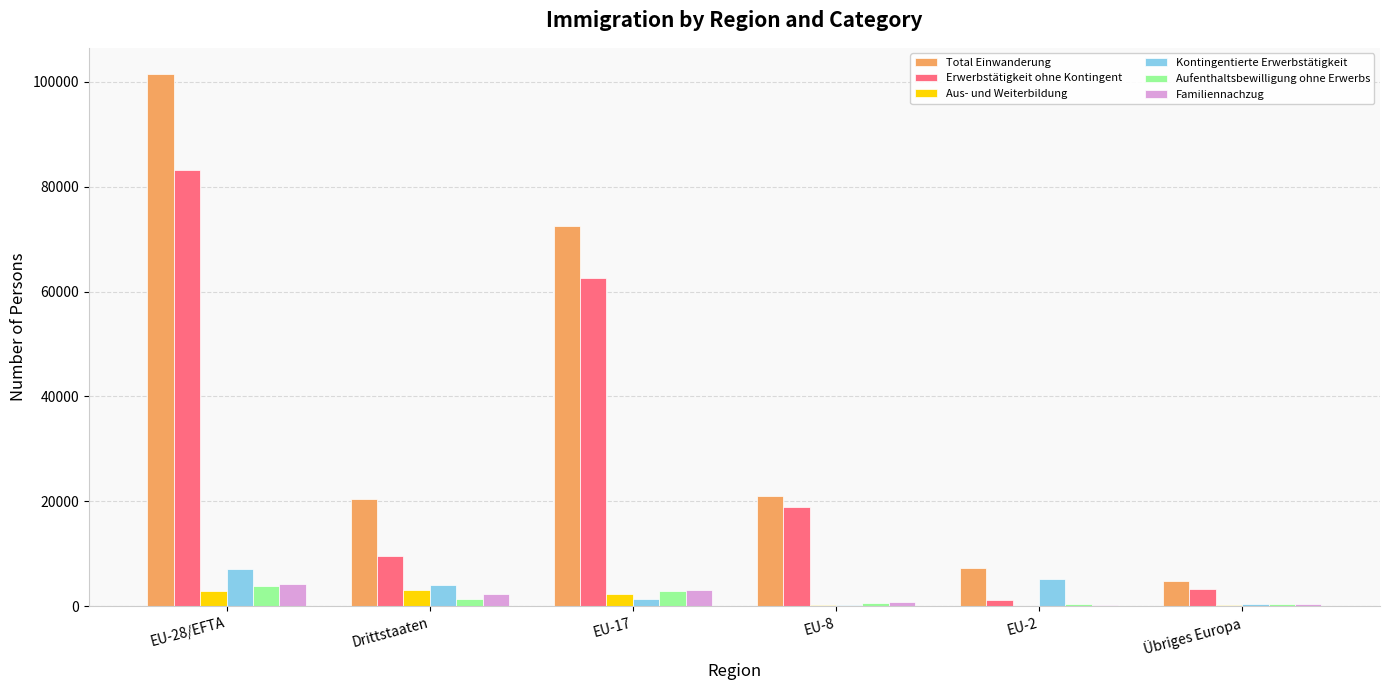

What are all the series names shown in the legend?

Total Einwanderung, Erwerbstätigkeit ohne Kontingent, Aus- und Weiterbildung, Kontingentierte Erwerbstätigkeit, Aufenthaltsbewilligung ohne Erwerbs, Familiennachzug